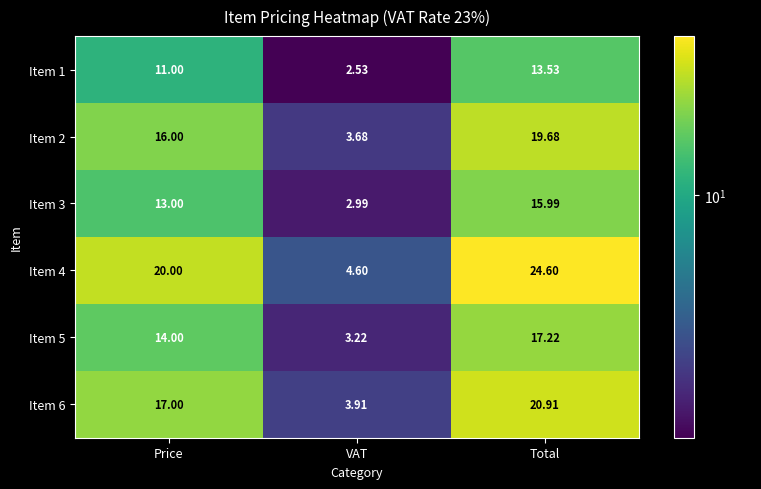

At which category is the sum across all series the highest?

Total